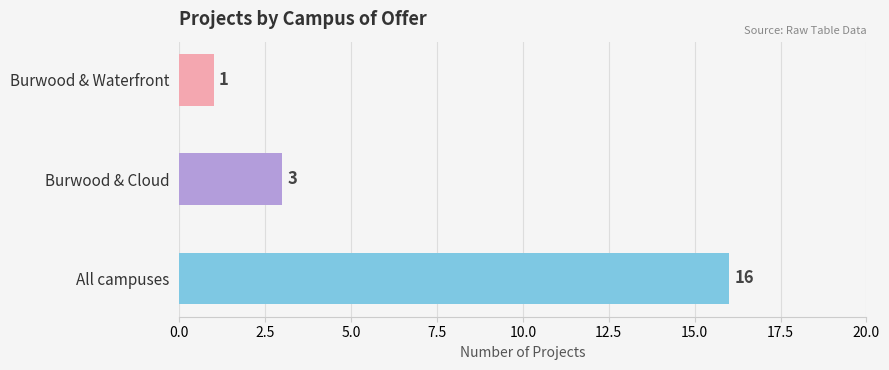

The value at Burwood & Cloud is 3. True or false?

True